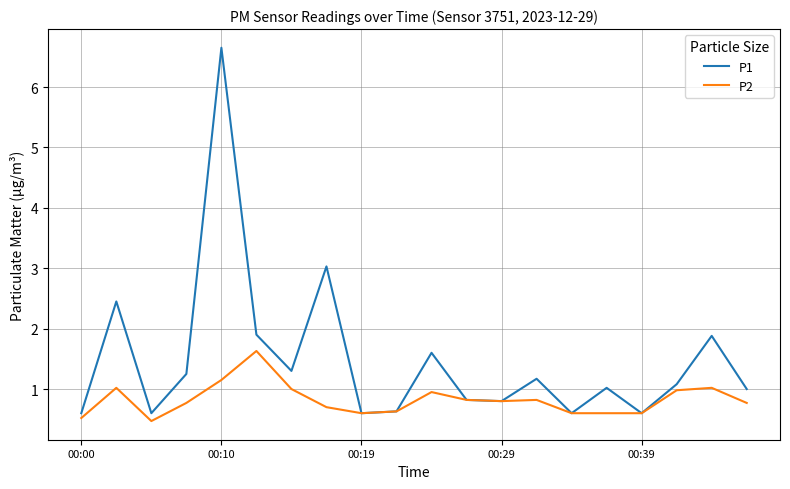

List the series in order of their peak value, lowest first.

P2, P1